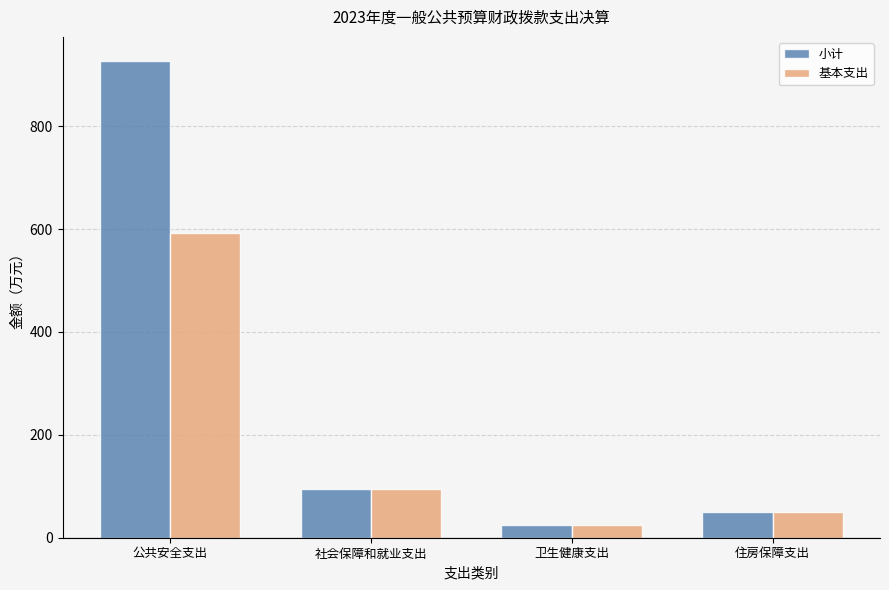

Reading left to right, what are all the values shown in this chart?

小计: 公共安全支出=927.3	社会保障和就业支出=94.9	卫生健康支出=24.5	住房保障支出=50.1
基本支出: 公共安全支出=593.3	社会保障和就业支出=94.9	卫生健康支出=24.5	住房保障支出=50.1